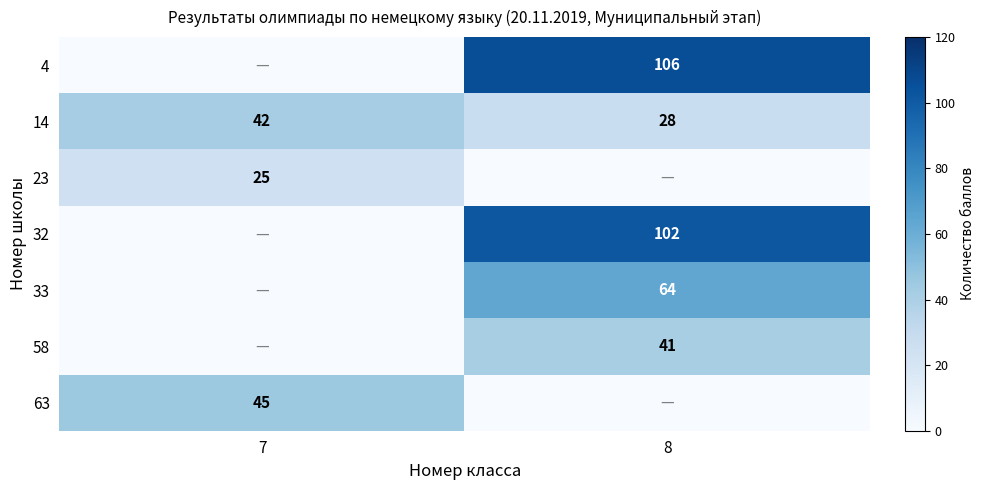

Is it true that 33 equals 113 at 8?

False